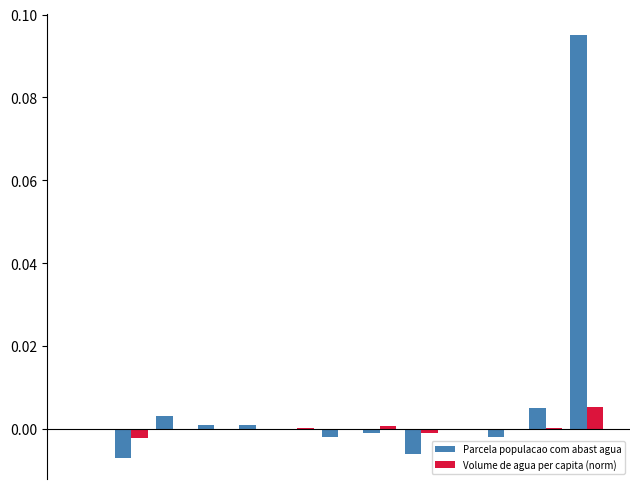

Which series has the largest total across all categories?

Parcela populacao com abast agua